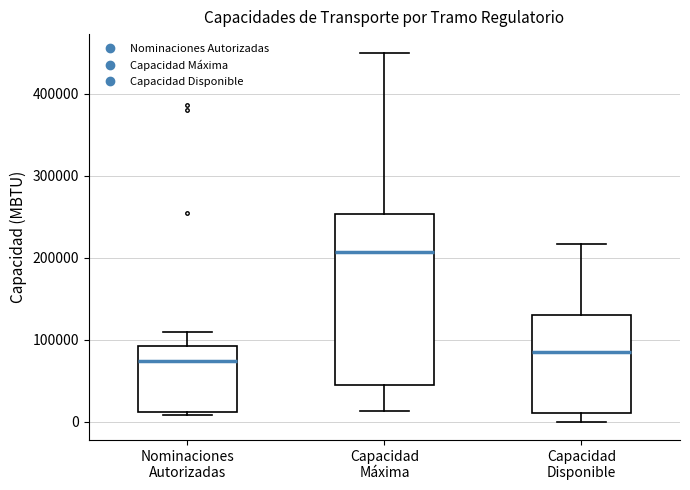

Where is the upper edge of the box for Nominaciones Autorizadas on the y-axis? The values are not printed on the chart, so give them approximately, as read against the axis.

90000